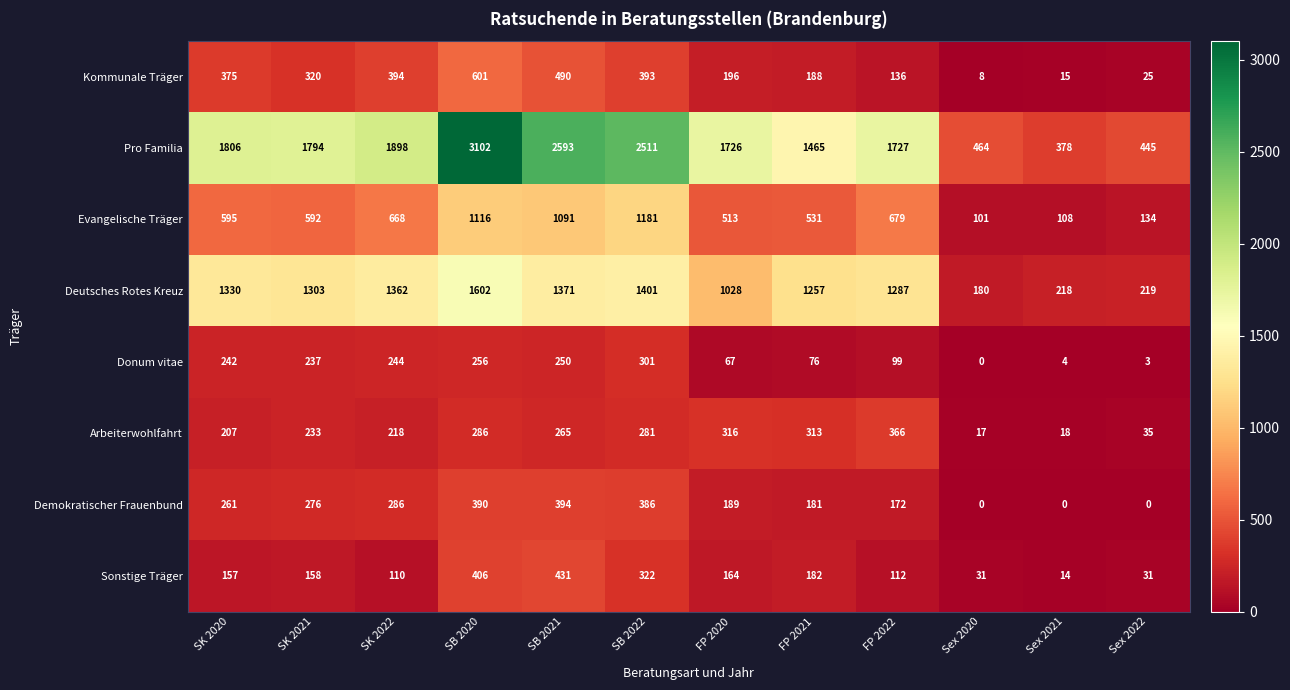

What is the difference between the maximum and minimum values in the Demokratischer Frauenbund series?

394